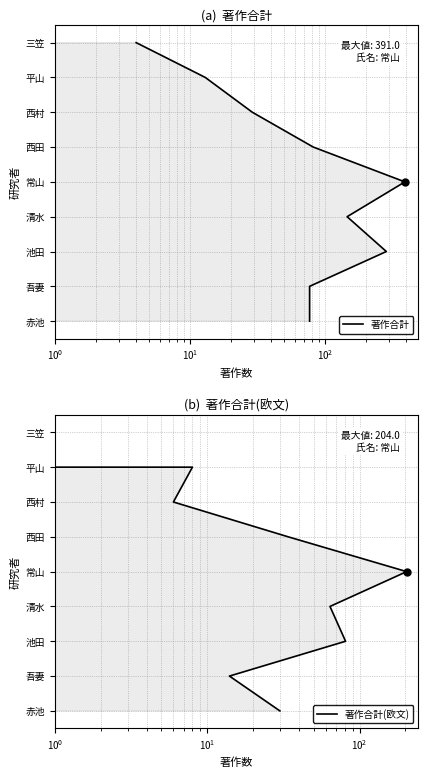

Is it true that 著作合計(欧文) equals 2 at 7?

False